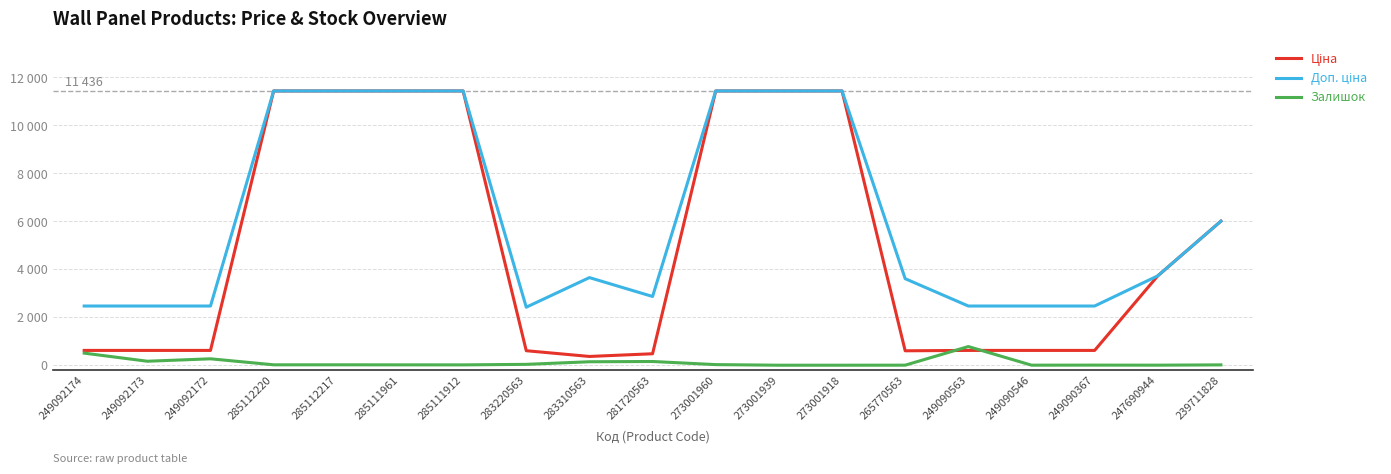

At how many categories does at least one series exceed 10944?

7